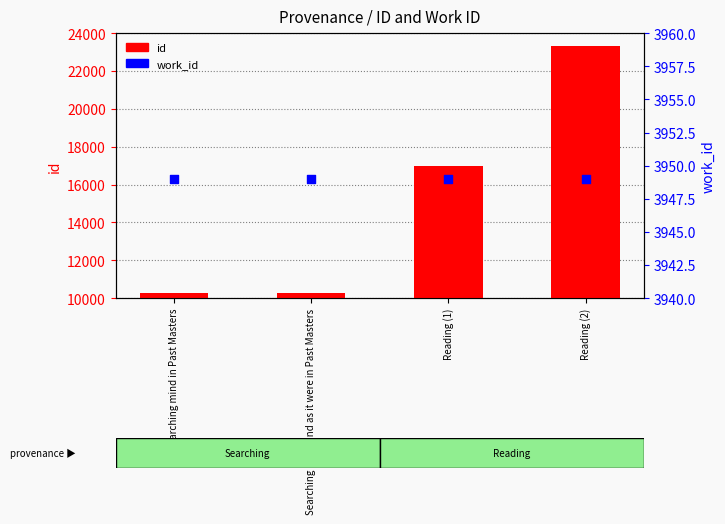

At which category is the sum across all series the highest?

Reading (2)